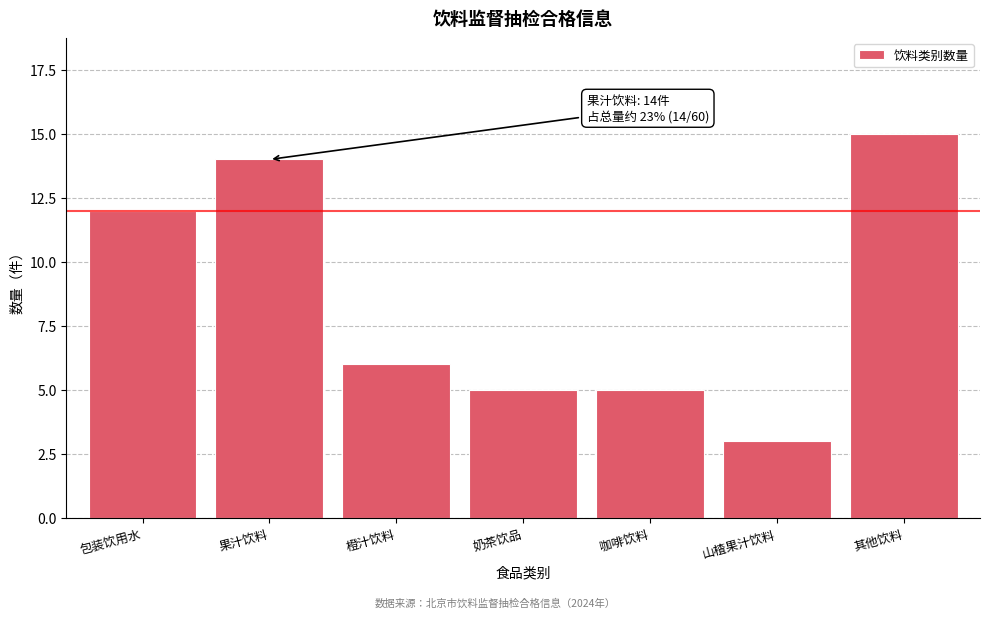

Reading left to right, transcribe all the data shown in this chart.

12	14	6	5	5	3	15